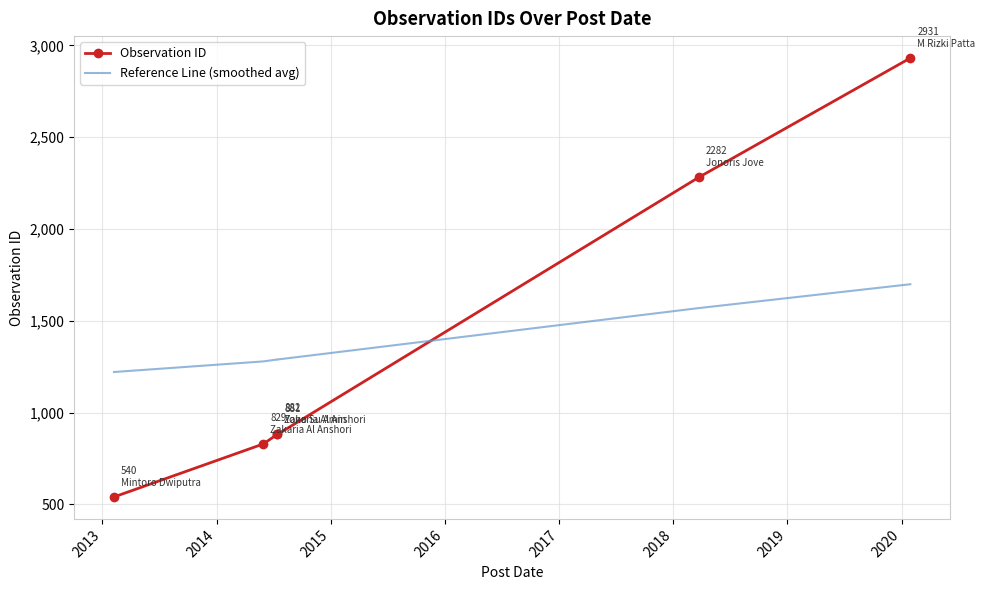

What is the minimum value shown in the chart?

540.0